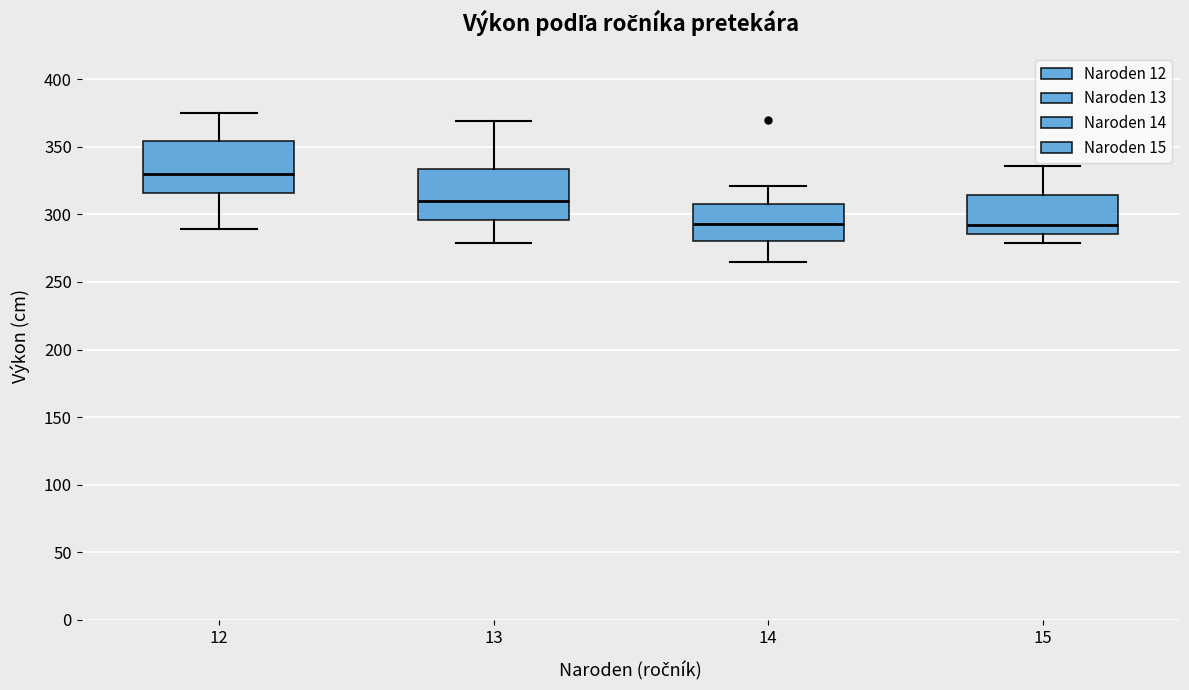

Where does the median line of the box at x = 14 sit on the y-axis? The values are not printed on the chart, so give them approximately, as read against the axis.

295